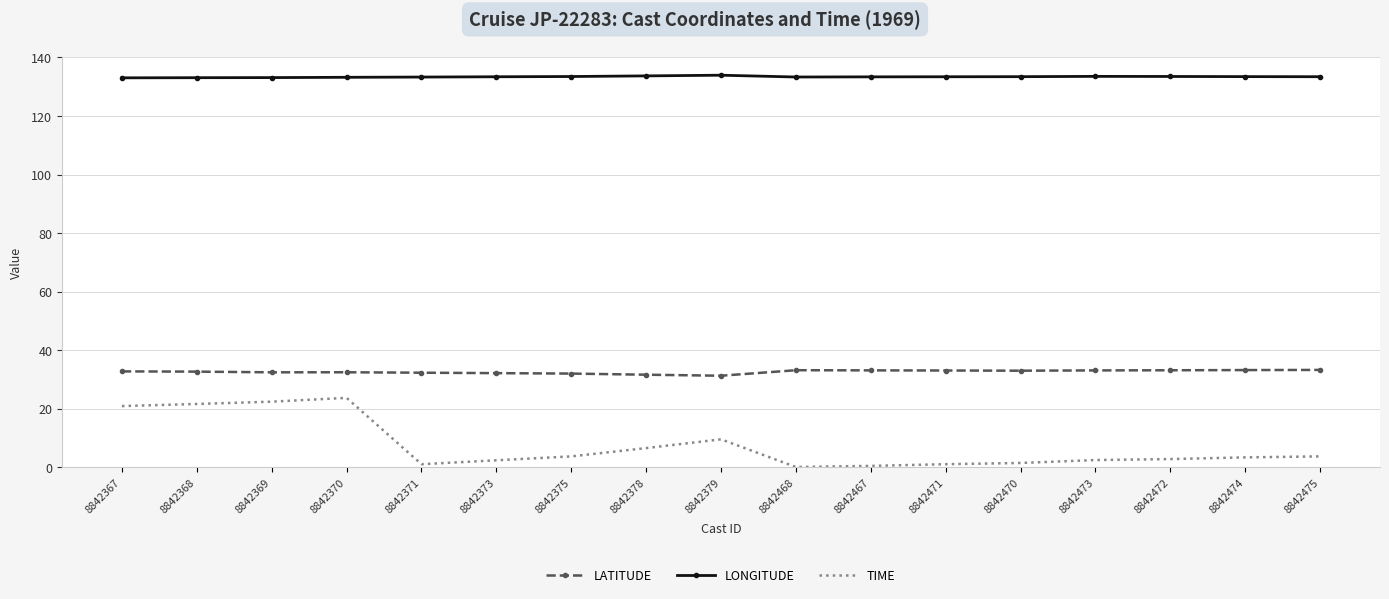

The value of LATITUDE at 8842472 is 8.3. True or false?

False